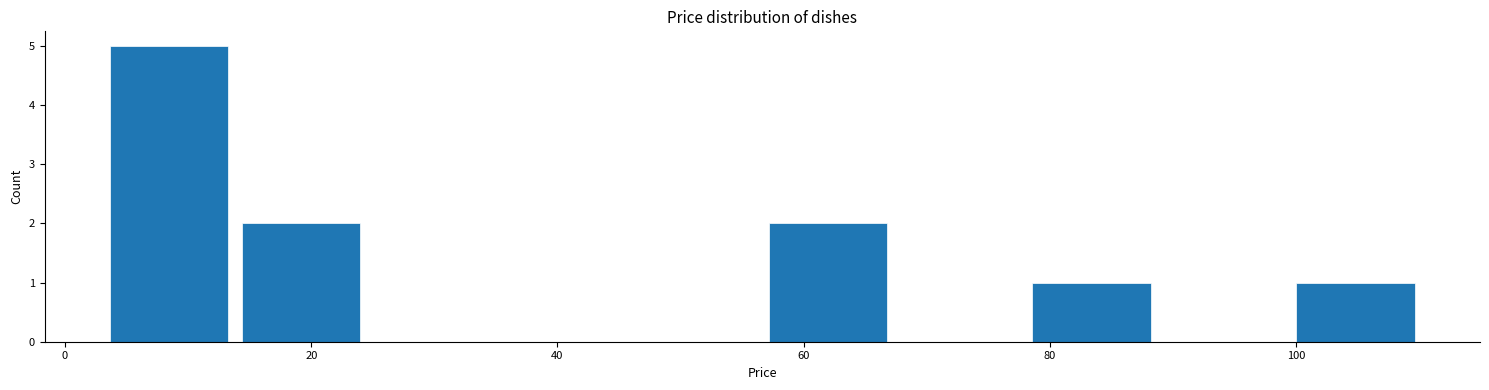

Reading left to right, transcribe this chart: for each bar, give the range it covers on the x-axis and its height. Neither the bar edges nor the heights are printed on the chart, so give them approximately, as read against the axes.

4 to 14: 5
14 to 24: 2
24 to 36: 0
36 to 46: 0
46 to 56: 0
56 to 68: 2
68 to 78: 0
78 to 88: 1
88 to 100: 0
100 to 110: 1